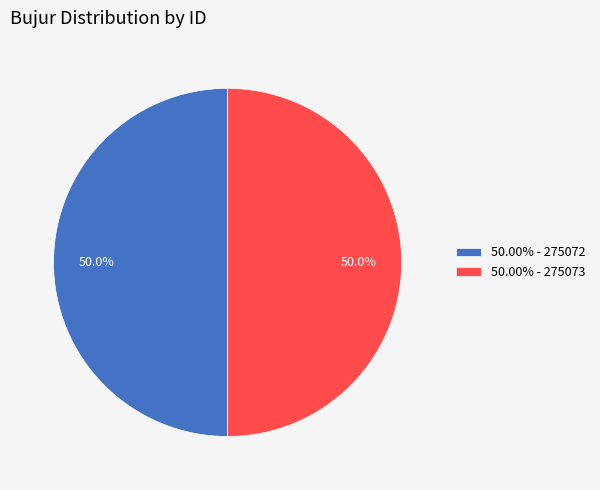

What is the ratio of the value at 50.00% - 275073 to the value at 50.00% - 275072?

1.0